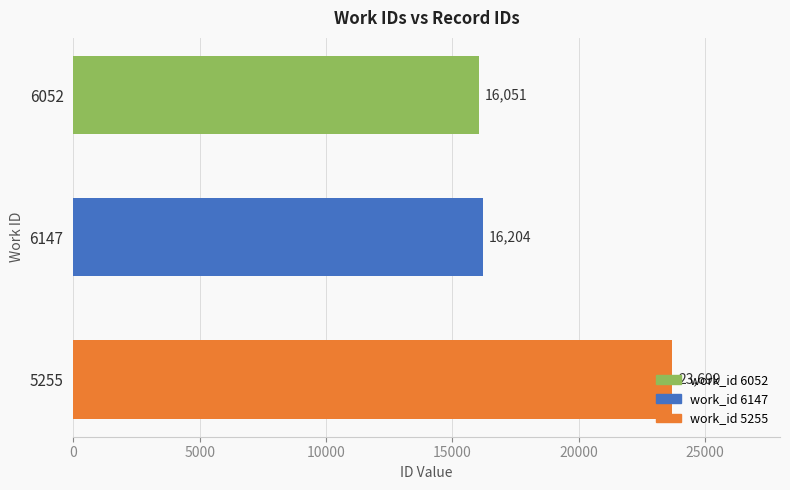

Which has a higher value, 6147 or 6052?

6147